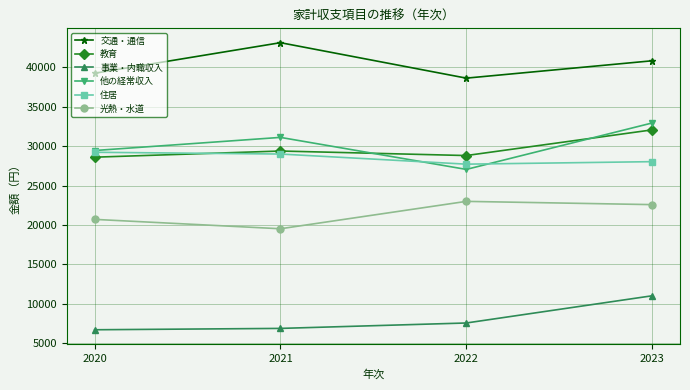

What is the approximate value of 光熱・水道 at 2022?

23000